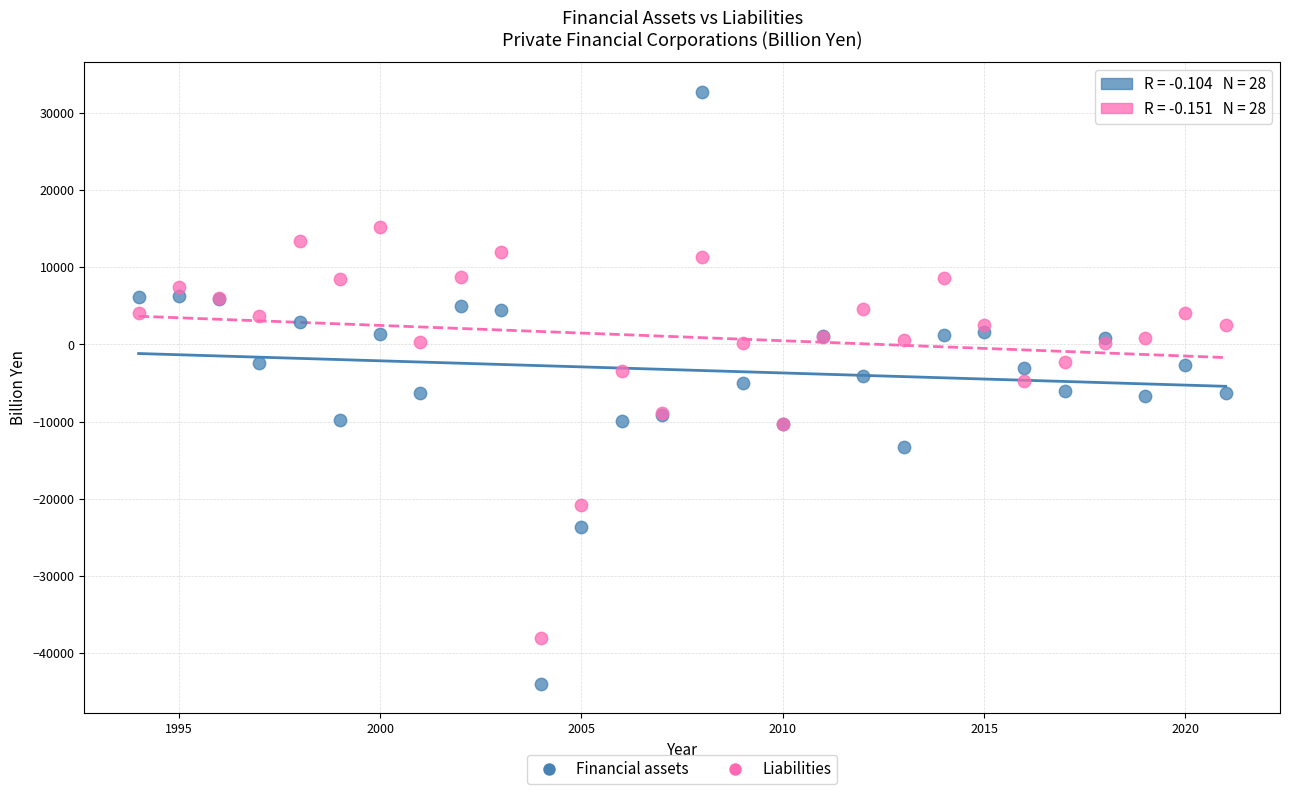

Which series has the largest Y range (max minus min)?

Financial assets